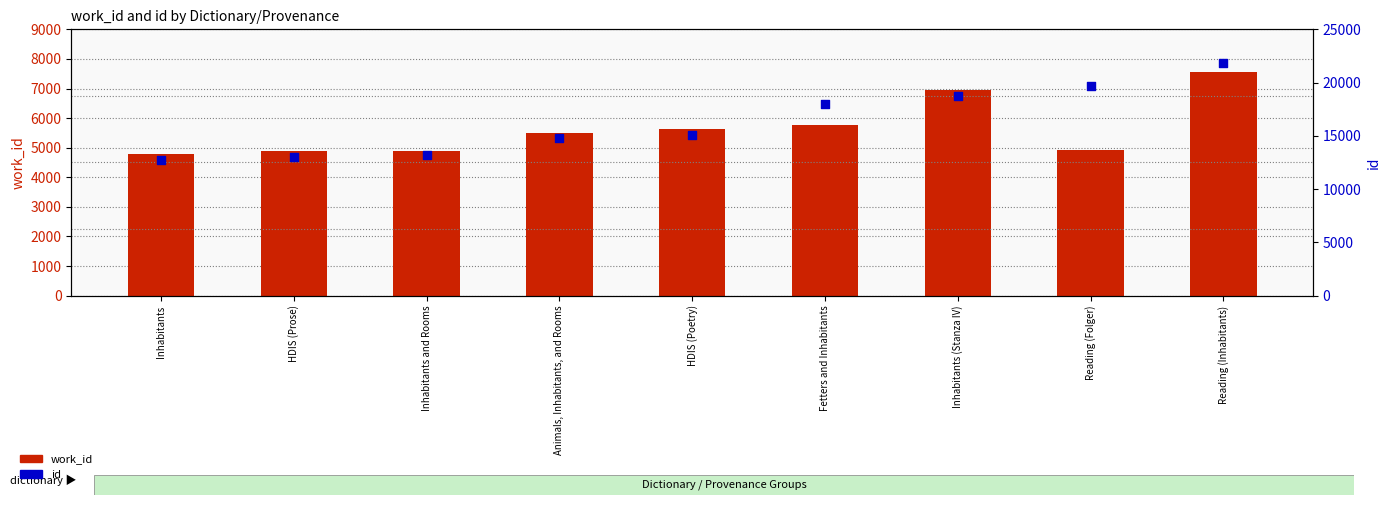

Is the value of work_id at HDIS (Poetry) greater than the value of id at HDIS (Poetry)?

No